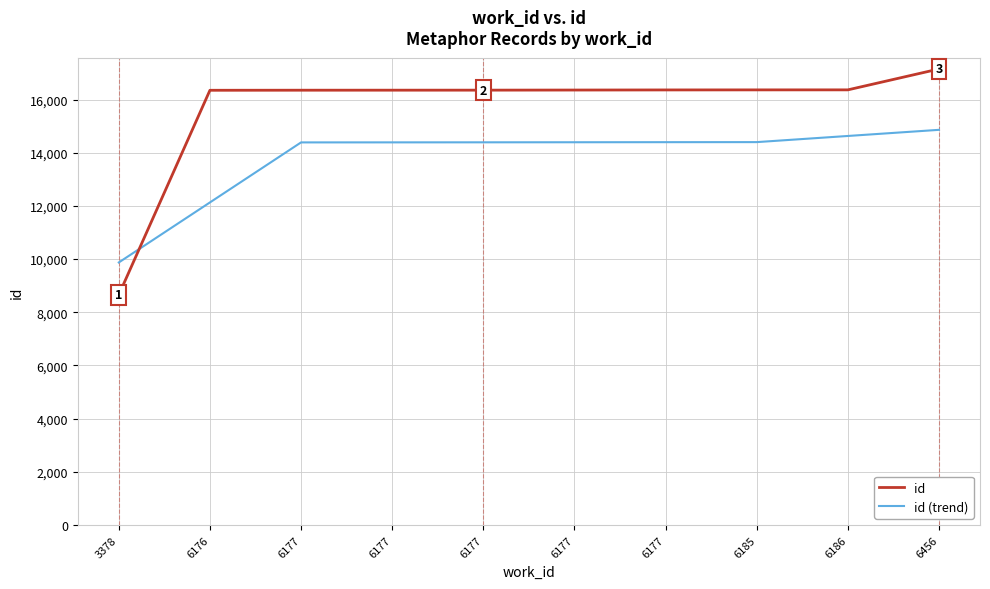

Which has a higher value, 6177 or 6176?

6177